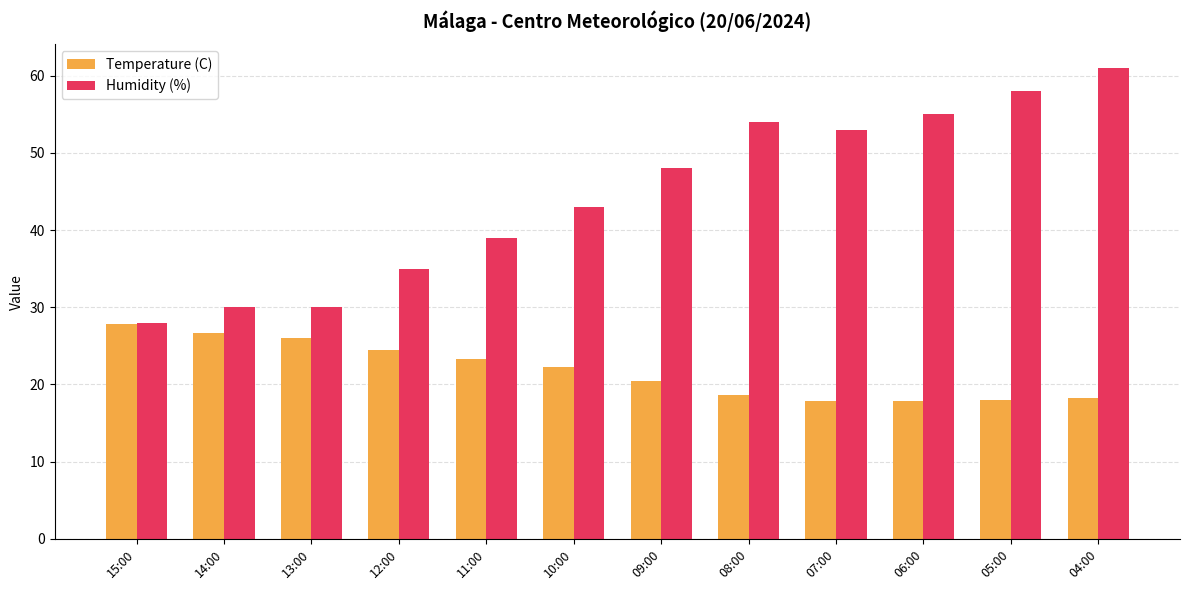

What is the label of the 2nd bar from the left?

14:00